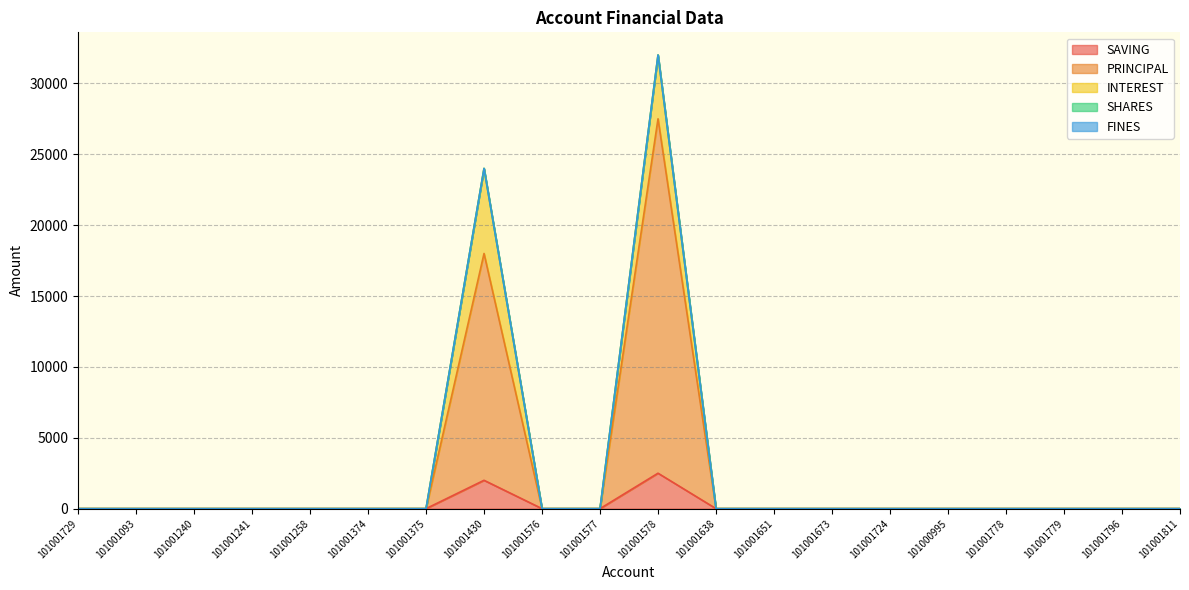

Is the value of SHARES at 101001093 greater than the value of SAVING at 101001779?

No